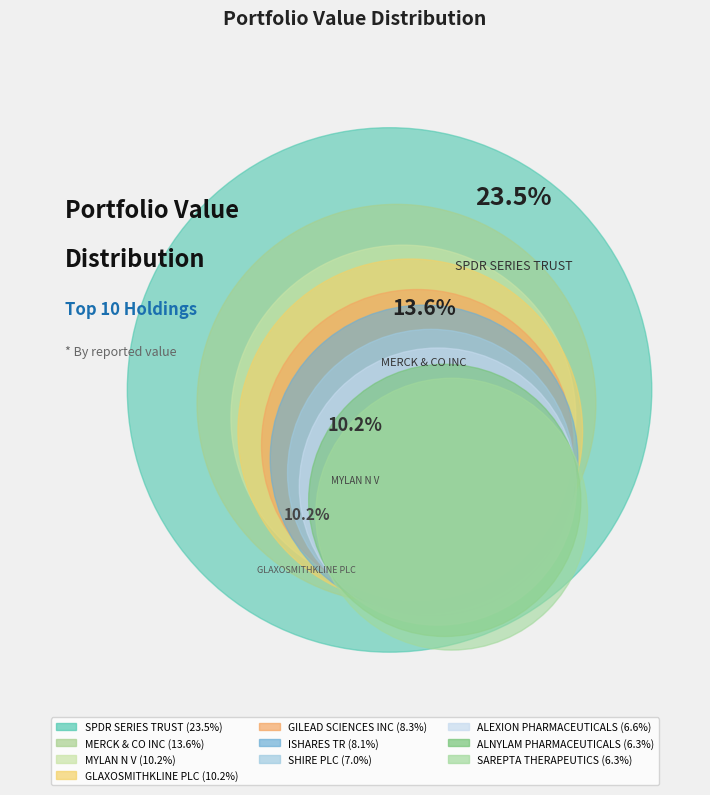

Count the number of slices in the pie.

10